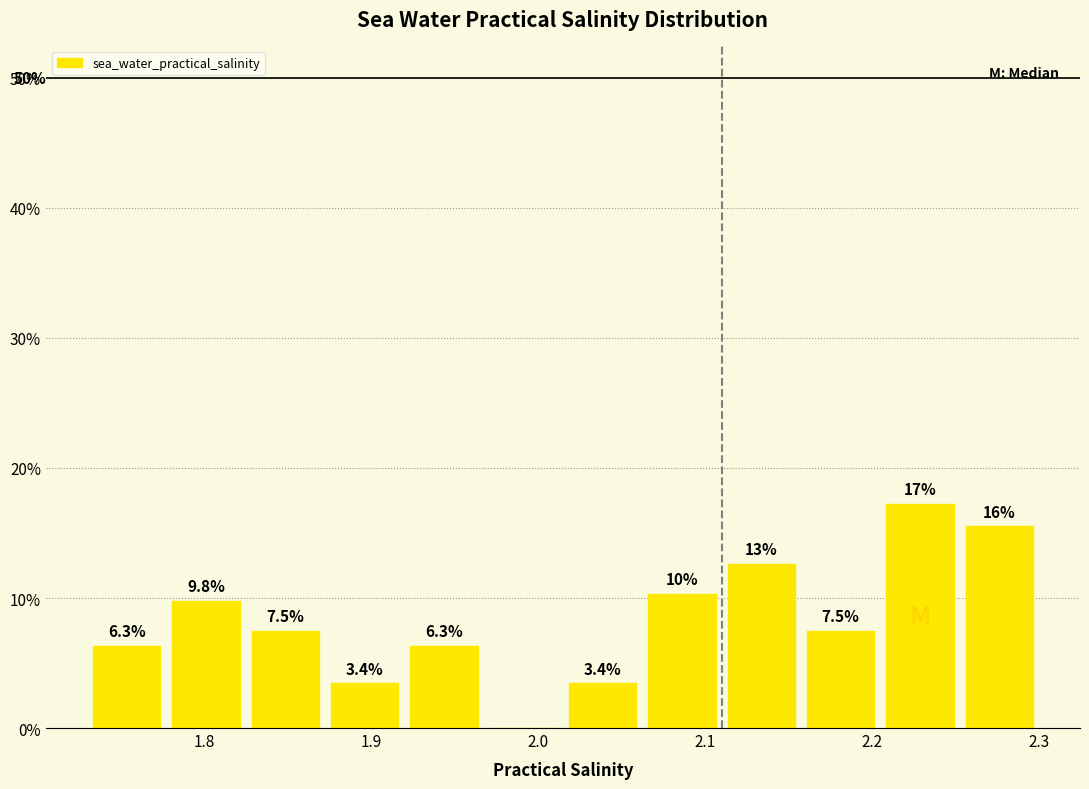

Which range on the x-axis has the tallest bar?

2.21 to 2.25